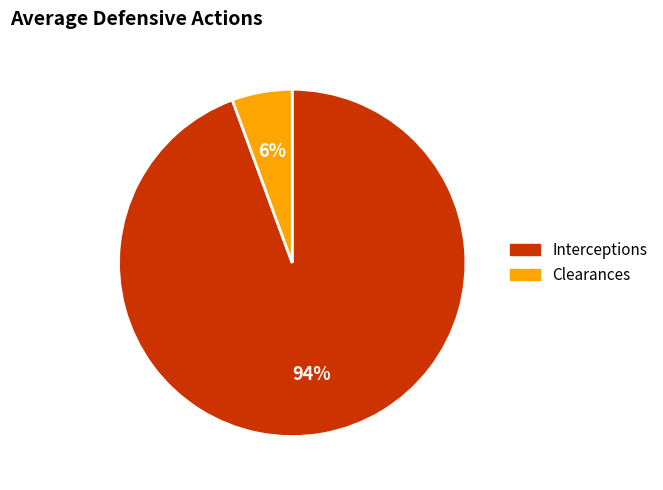

Does any single category account for the majority?

Yes